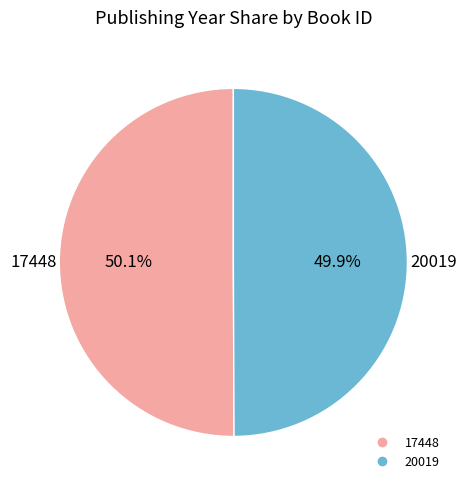

What percentage is NOT represented by 20019?

50.1%